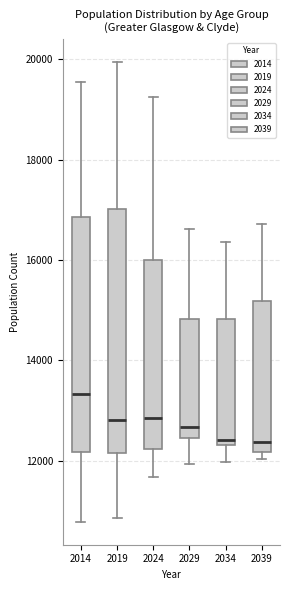

Reading left to right, read every box against the y-axis: the position of its median line, the range the box covers, and the ends of its whiskers. The values are not printed on the chart, so give them approximately, as read against the axis.

2014: median 13400, box 12200 to 16800, whiskers 10800 to 19600
2019: median 12800, box 12200 to 17000, whiskers 10800 to 20000
2024: median 12800, box 12200 to 16000, whiskers 11600 to 19200
2029: median 12600, box 12400 to 14800, whiskers 12000 to 16600
2034: median 12400 (just above the box's lower edge), box 12400 to 14800, whiskers 12000 to 16400
2039: median 12400, box 12200 to 15200, whiskers 12000 to 16800